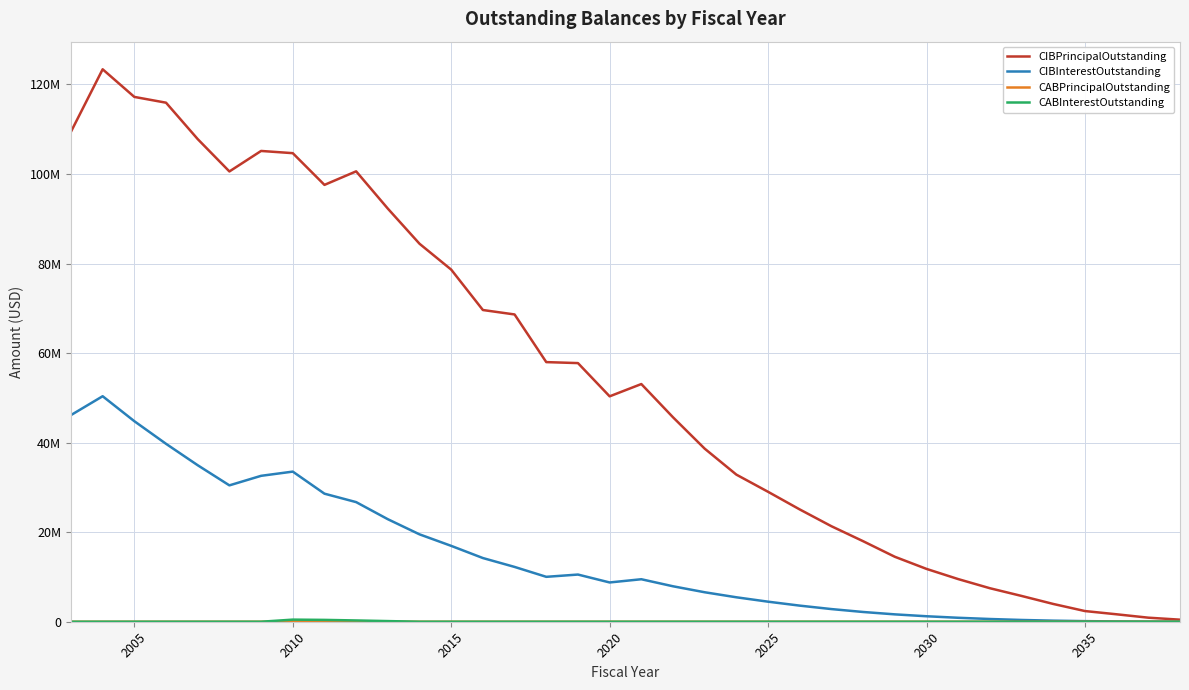

True or false: CABInterestOutstanding and CIBInterestOutstanding intersect in this chart.

False